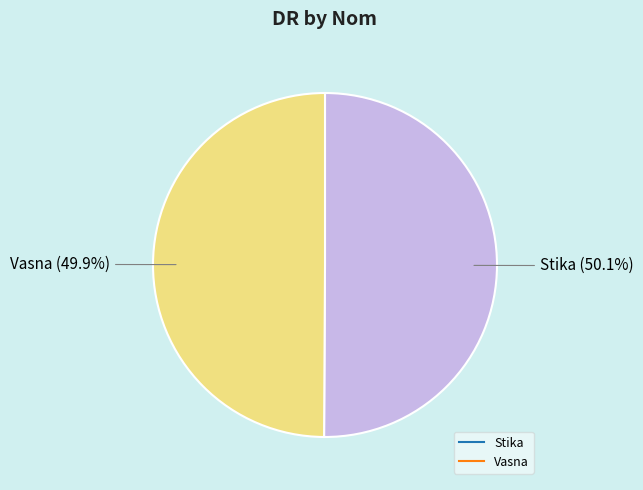

Is there any slice that represents more than half of the pie?

Yes